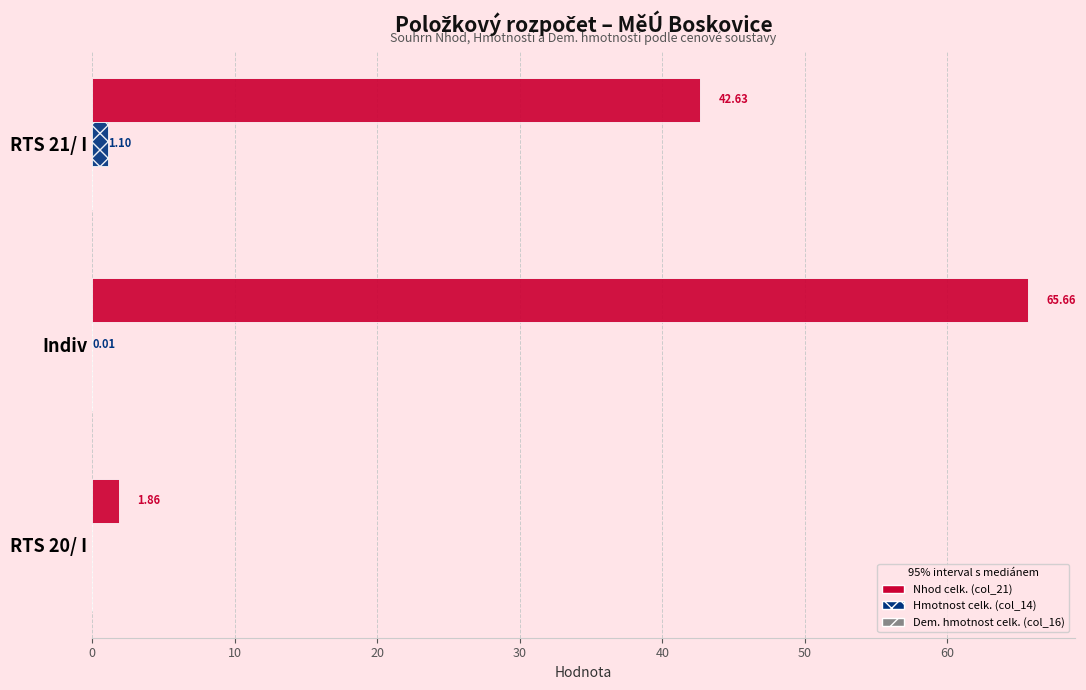

Between Indiv and RTS 20/ I, which series saw the biggest shift?

Nhod celk. (col_21)